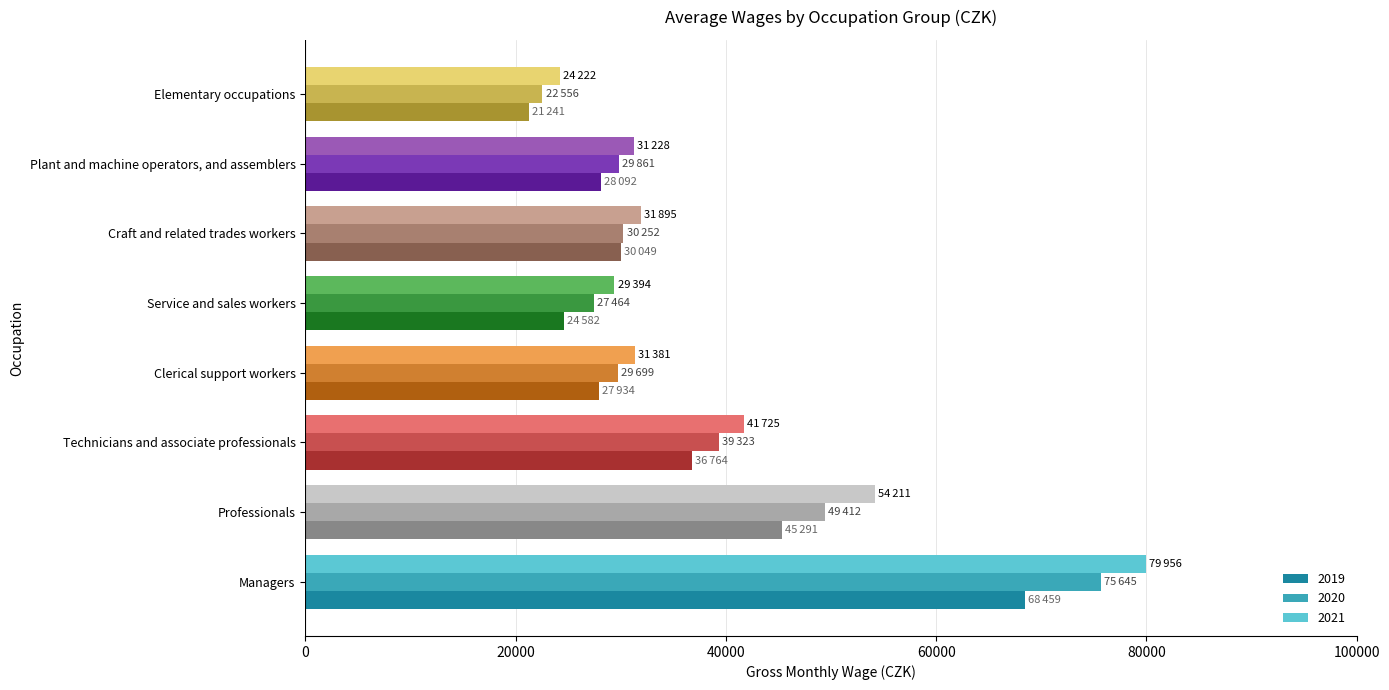

The value of 2020 at Craft and related trades workers is 30252. True or false?

True